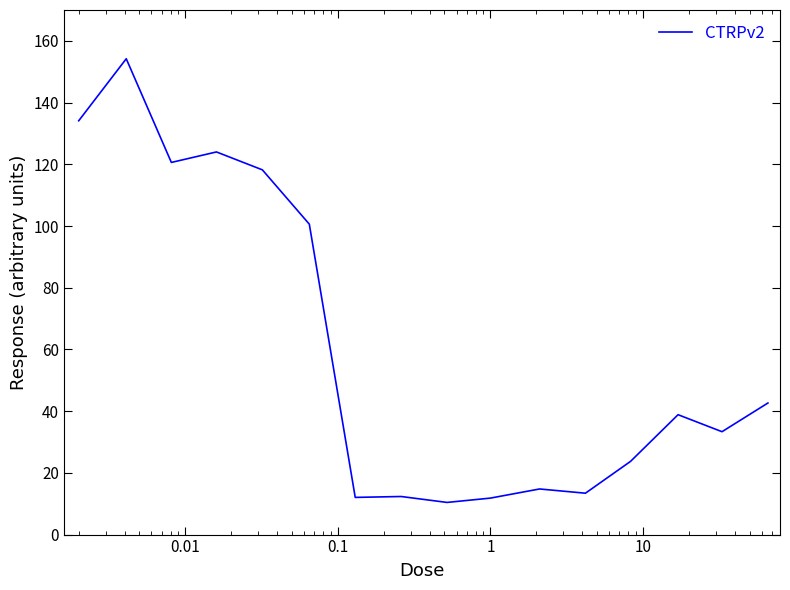

What is the greatest value displayed?

154.2